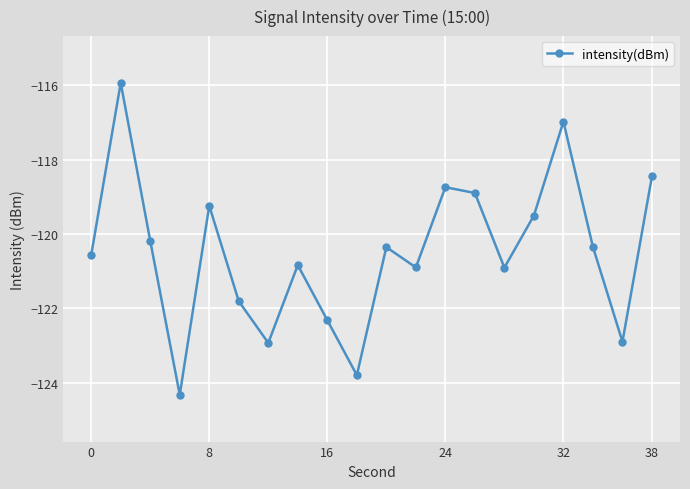

What is the average value?

-120.5